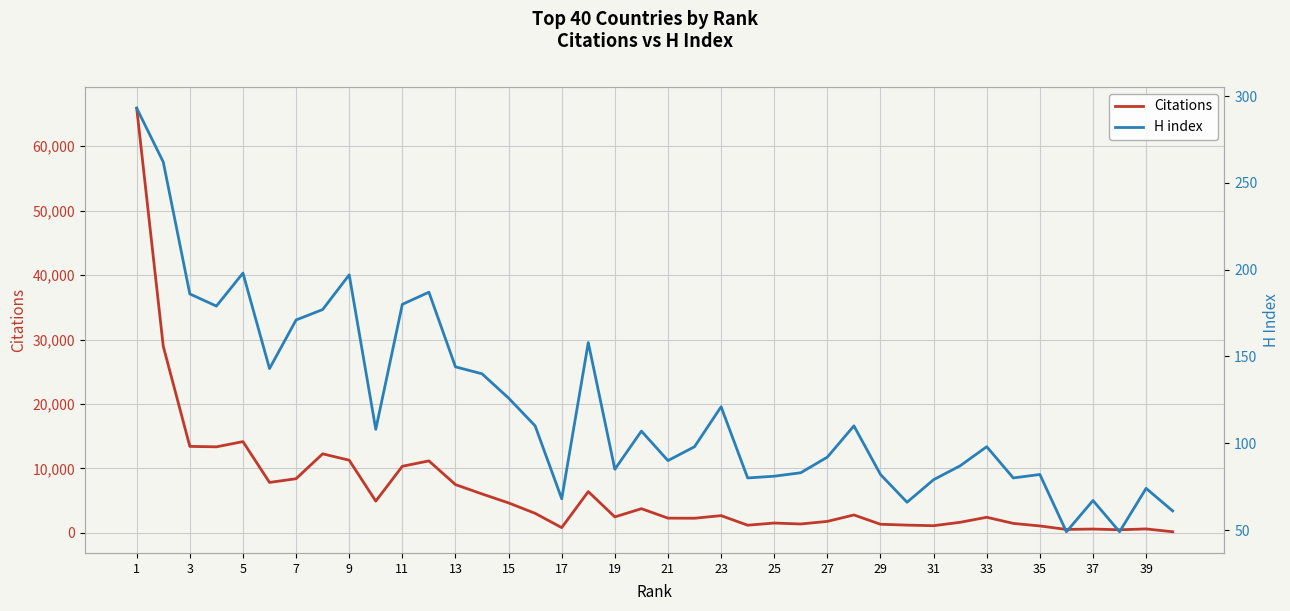

Does the chart have visible grid lines?

Yes